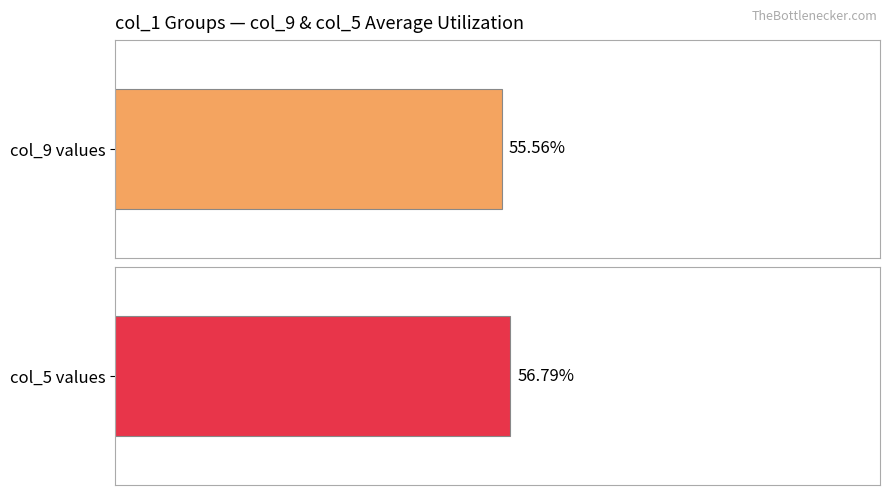

Which series has the widest spread of values?

col_9